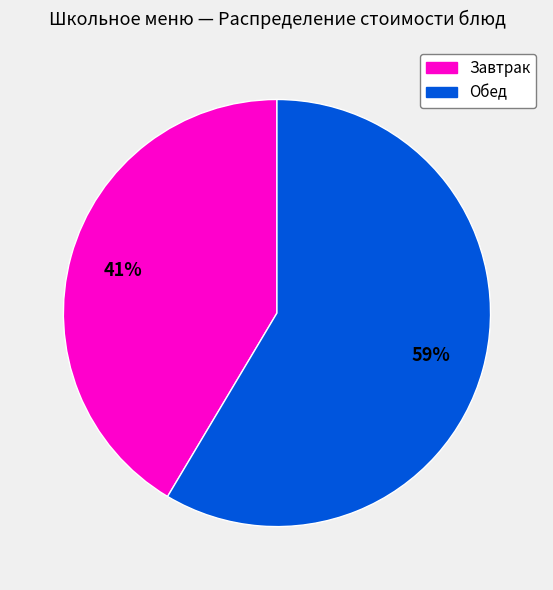

How many slices are in this pie chart?

2